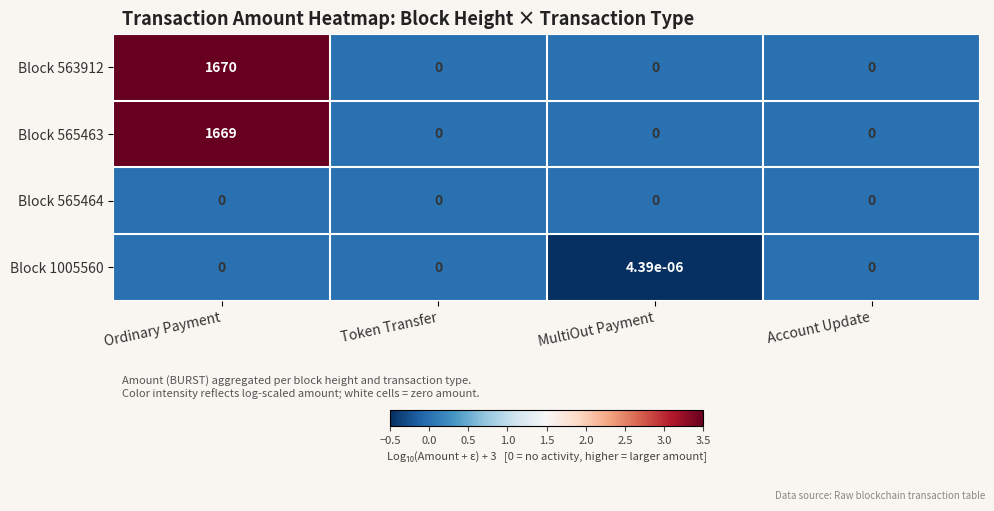

How many series are shown in this chart?

4